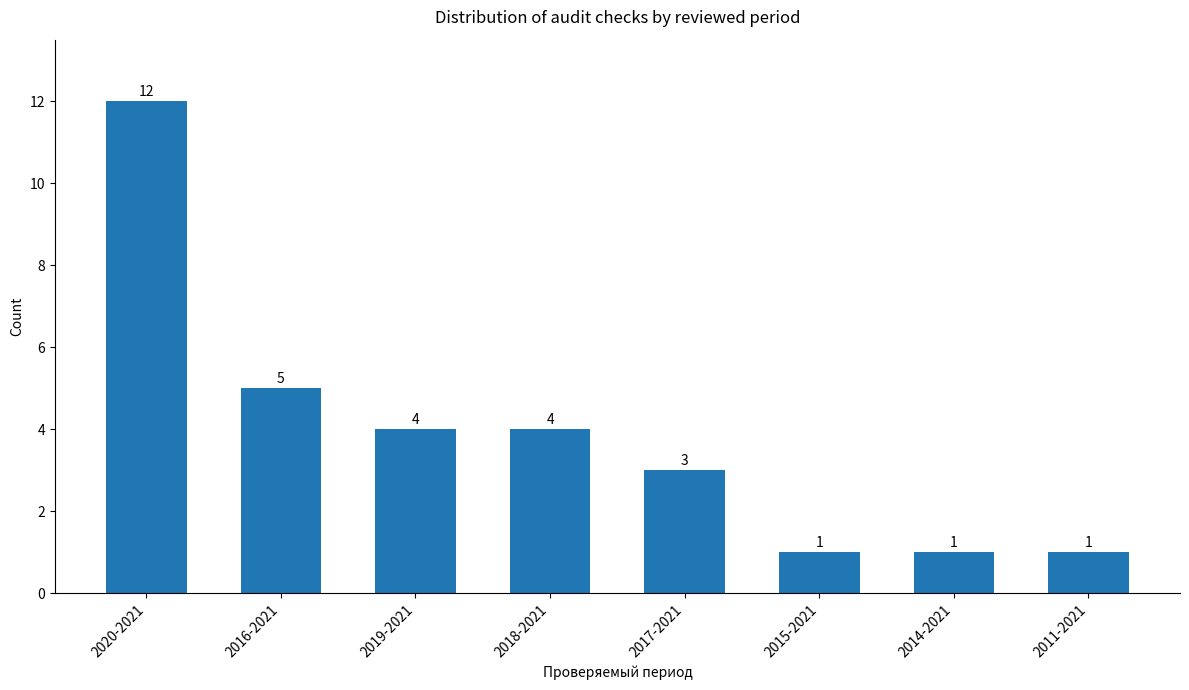

Where is the data nearest to the value 6?

2016-2021